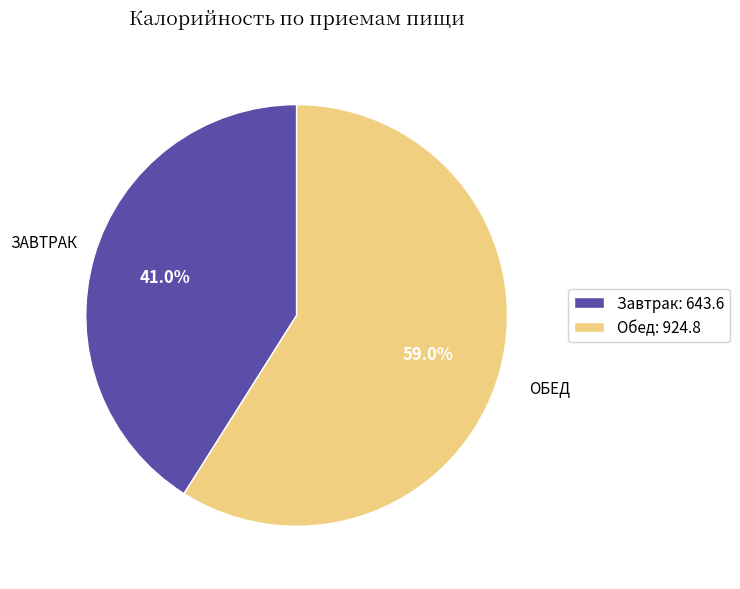

Which category has the biggest portion of the pie?

Обед